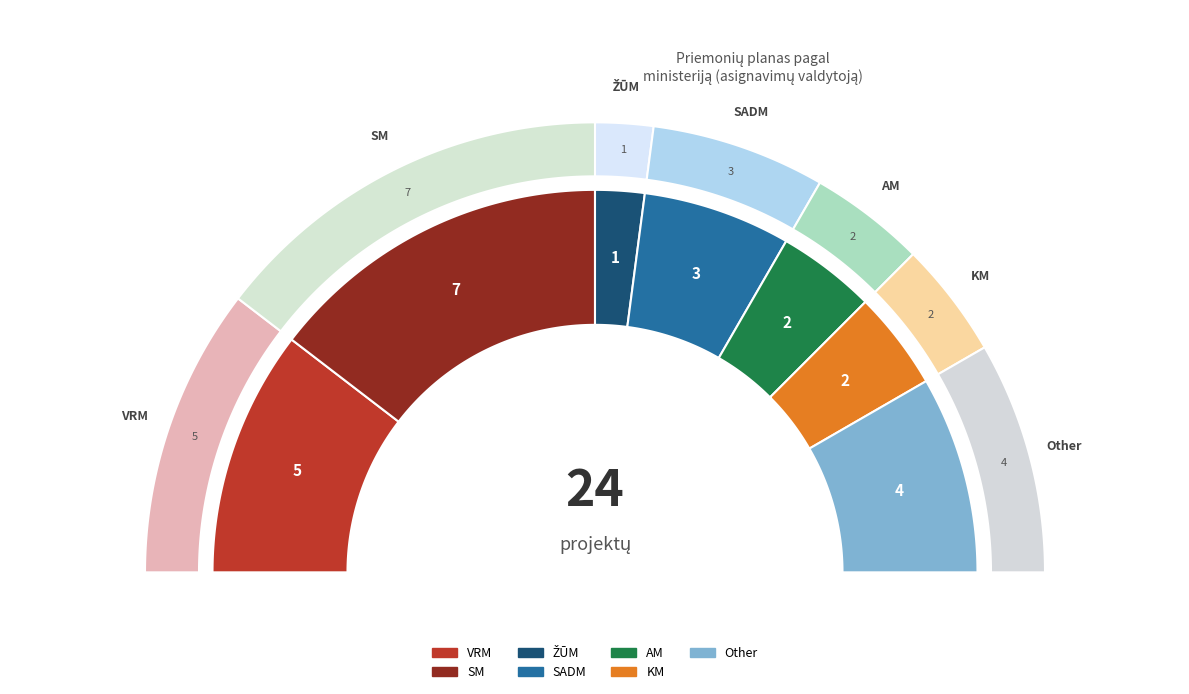

What percentage is the Other slice, to the nearest percent?

17%